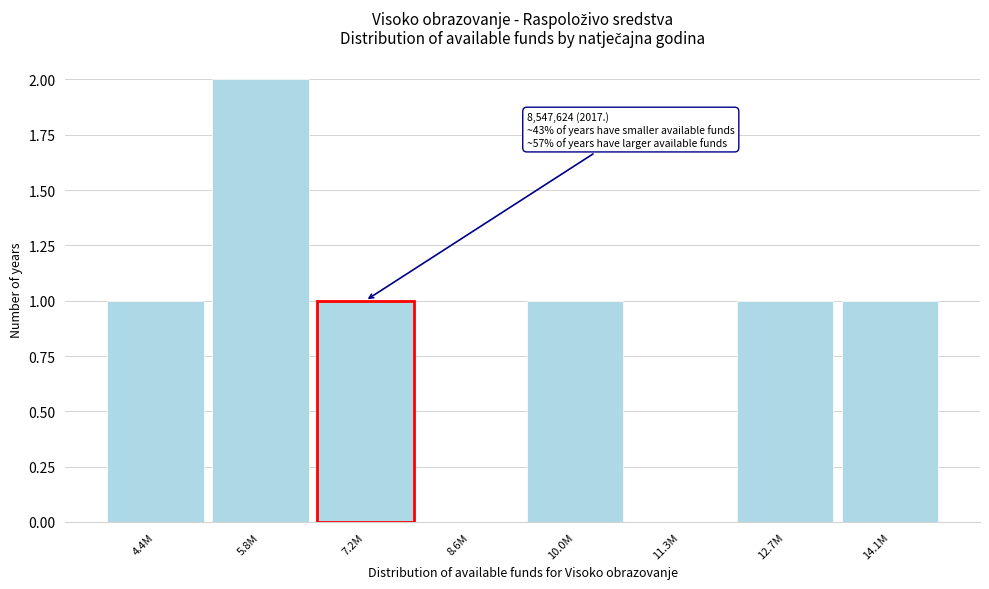

Reading left to right, transcribe all the data shown in this chart.

4.4M=1	5.8M=2	7.2M=1	8.6M=0	10.0M=1	11.3M=0	12.7M=1	14.1M=1